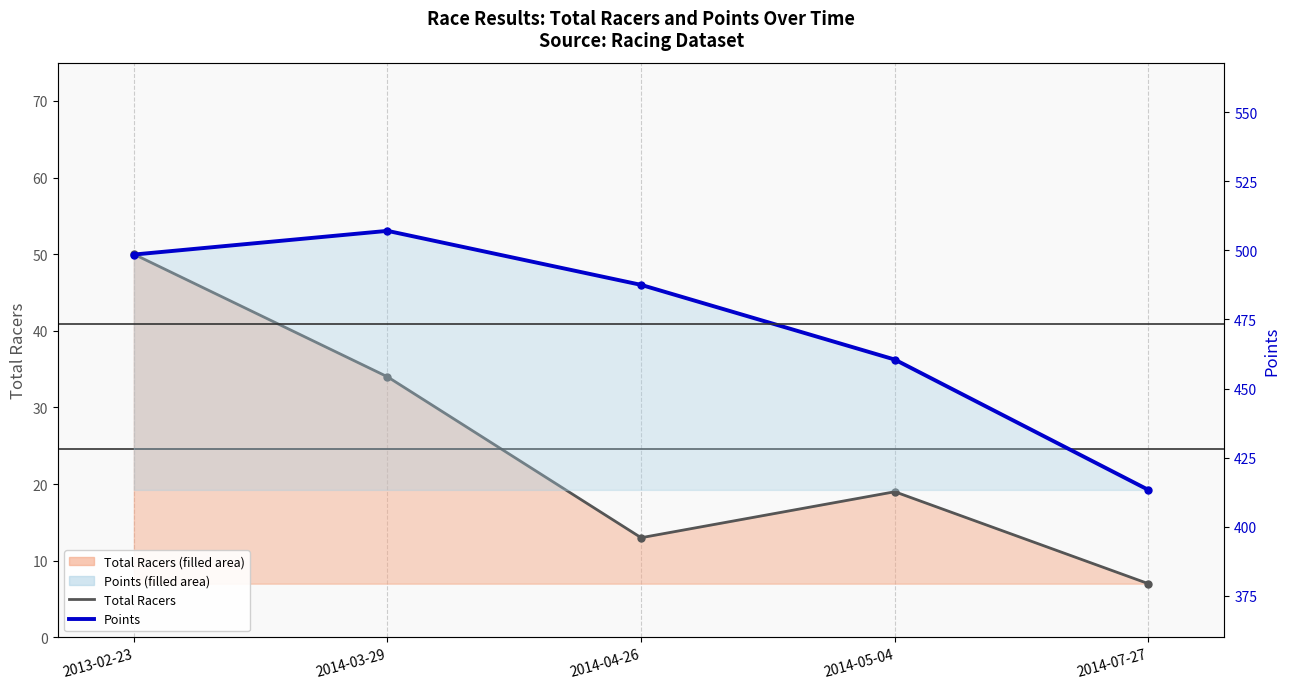

True or false: Points and Total Racers cross at least once.

False